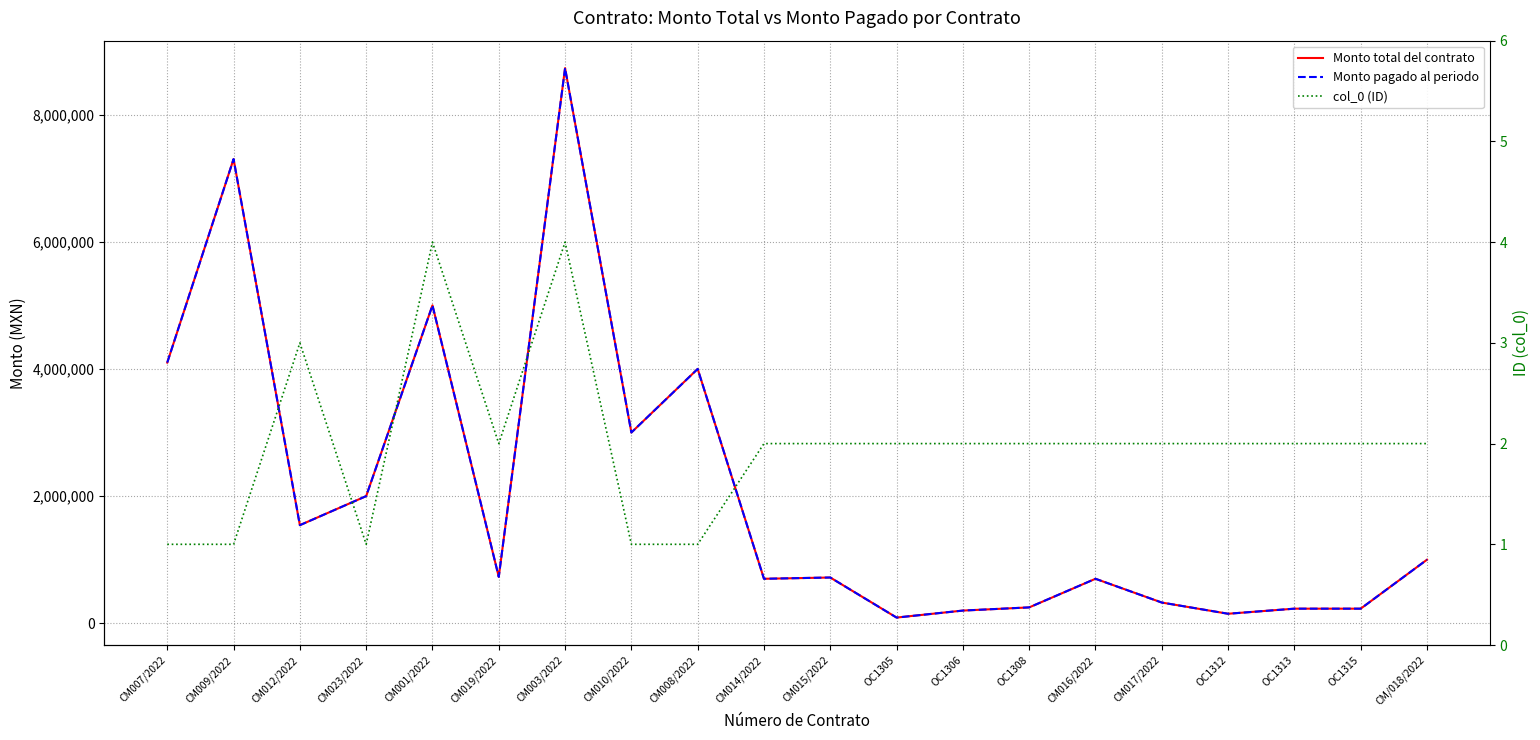

What is the difference between the maximum and minimum values in the Monto pagado al periodo series?

8640000.0